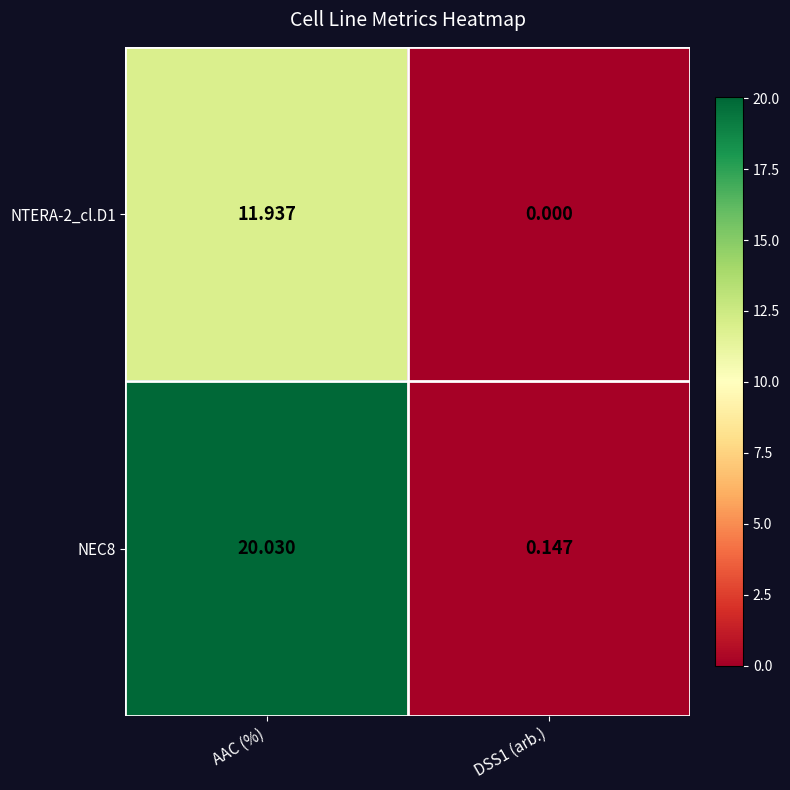

Which category has the highest value across all series?

AAC (%)